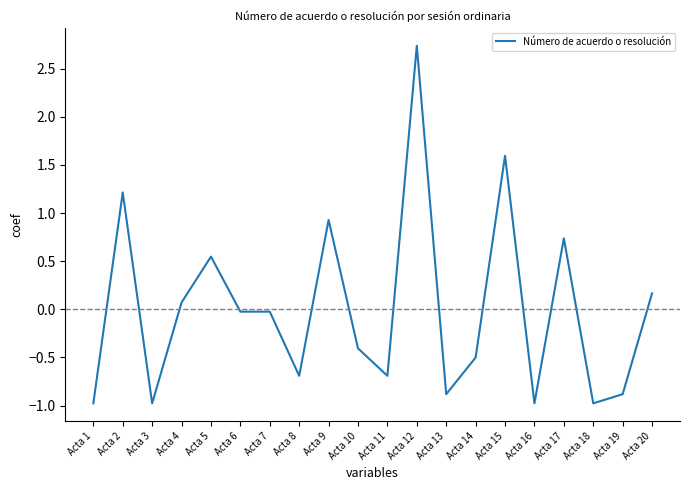

What value does the data have at Acta 19?

-0.9